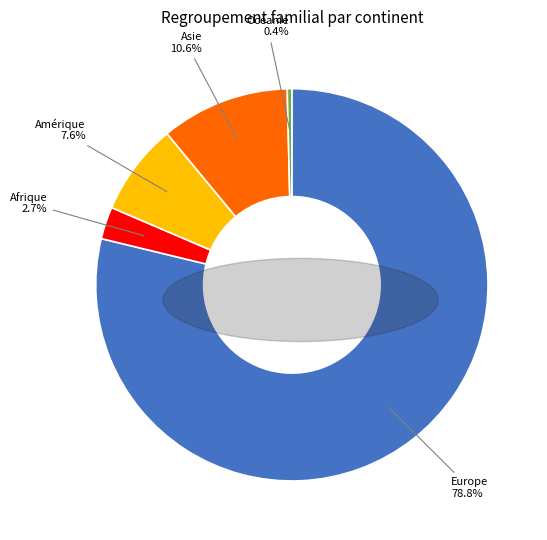

How much of the chart is everything except Asie?

89.4%